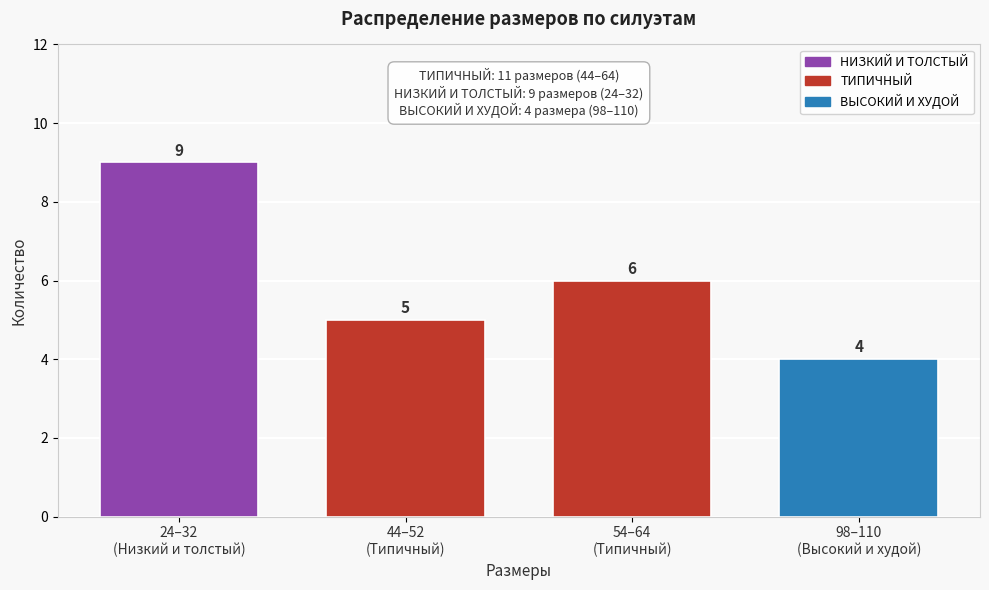

Reading left to right, list all the values displayed in this chart.

9	5	6	4